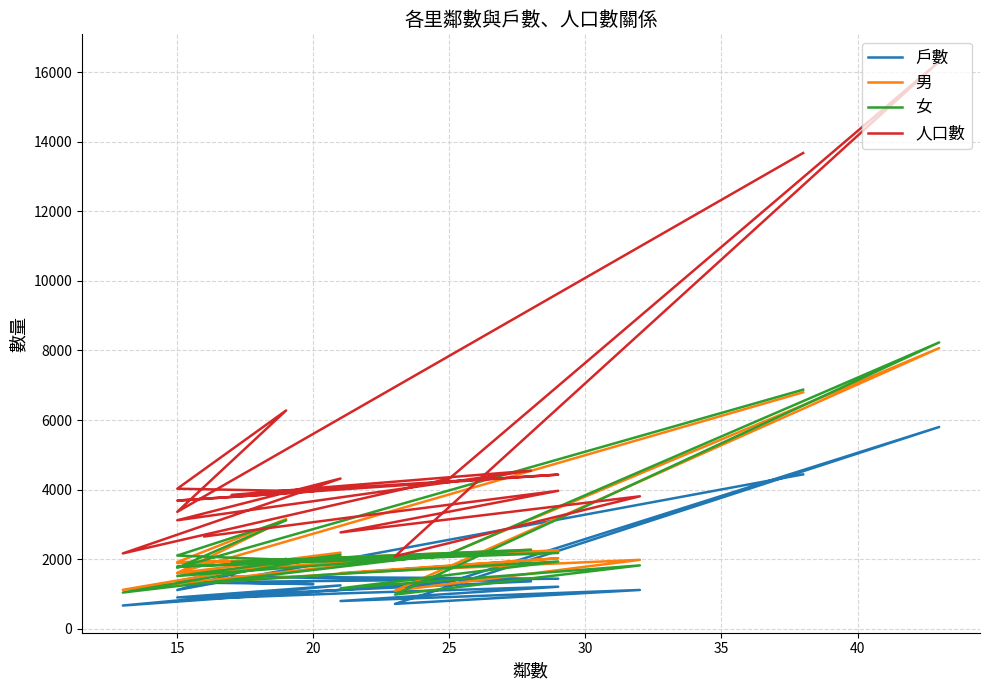

Rank the series by their maximum value, from lowest to highest.

戶數, 男, 女, 人口數